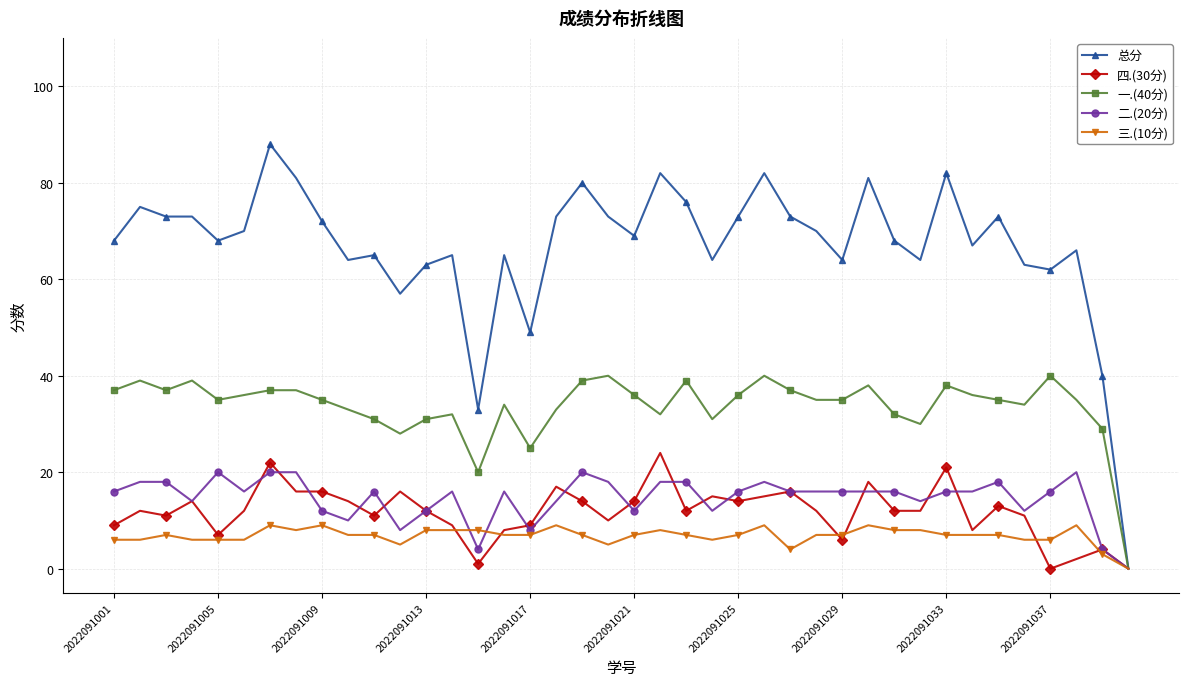

Which series has the largest total across all categories?

总分